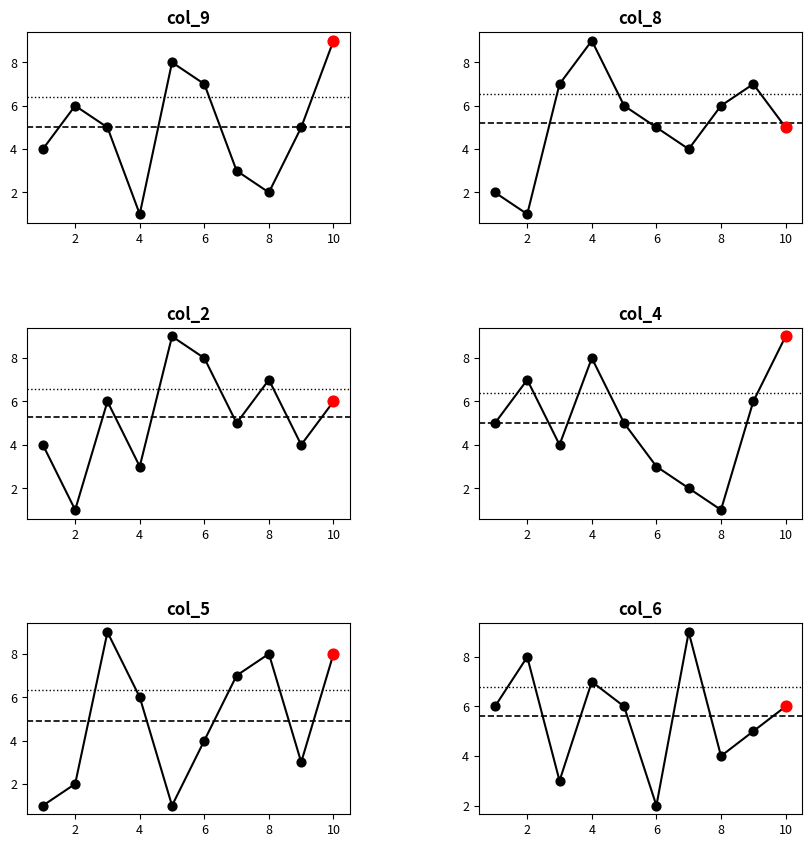

What are all the series names shown in the legend?

col_9, col_8, col_2, col_4, col_5, col_6